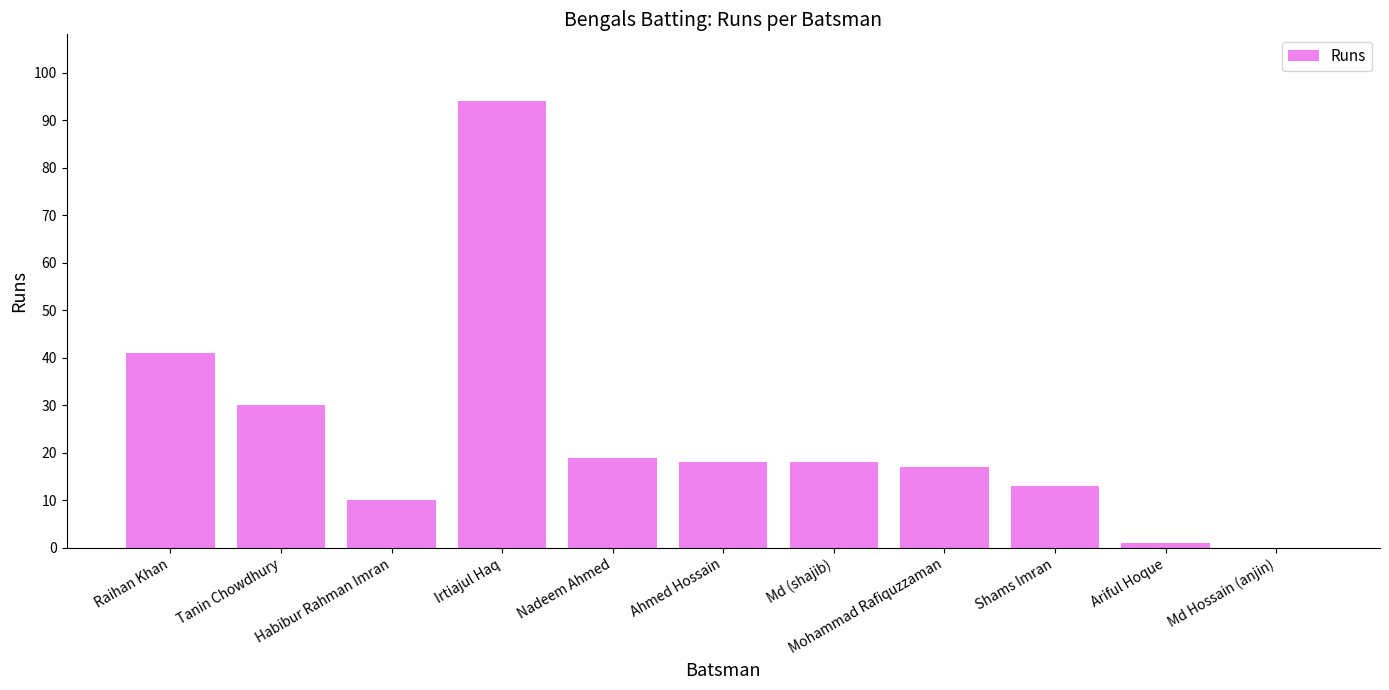

Reading right to left, extract all data points from this chart.

0	1	13	17	18	18	19	94	10	30	41